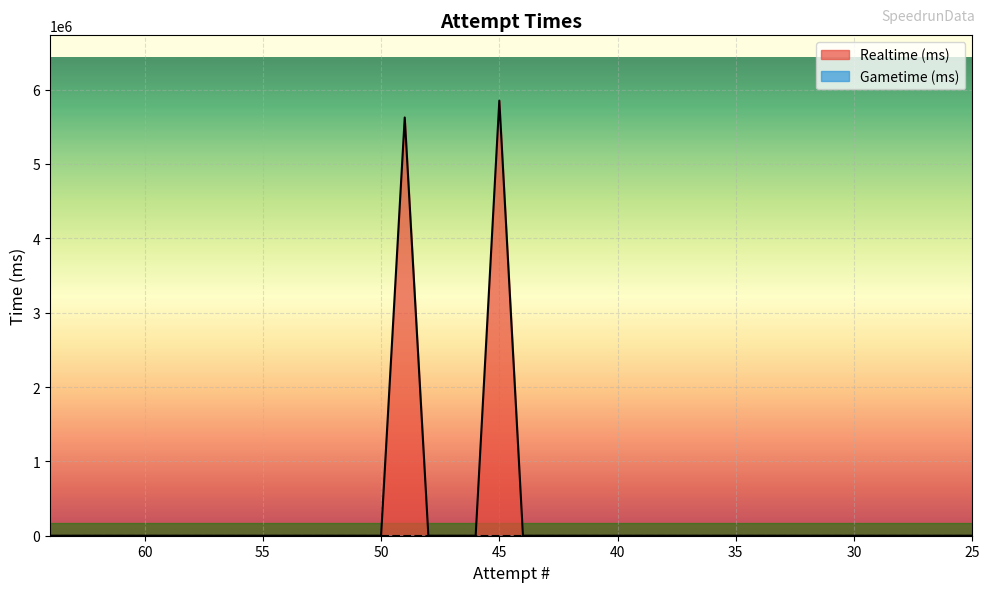

How many positive values are there?

2